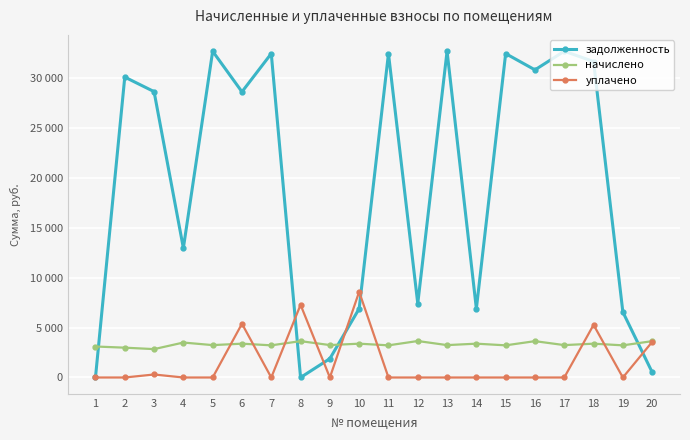

What is the sum of all уплачено values?

30434.3